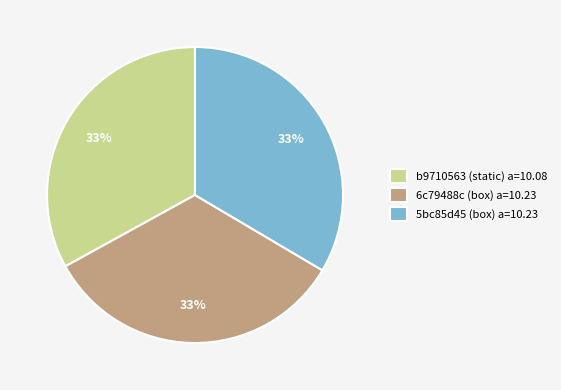

The 6c79488c (box) a=10.23 slice represents 33% of the pie. True or false?

True